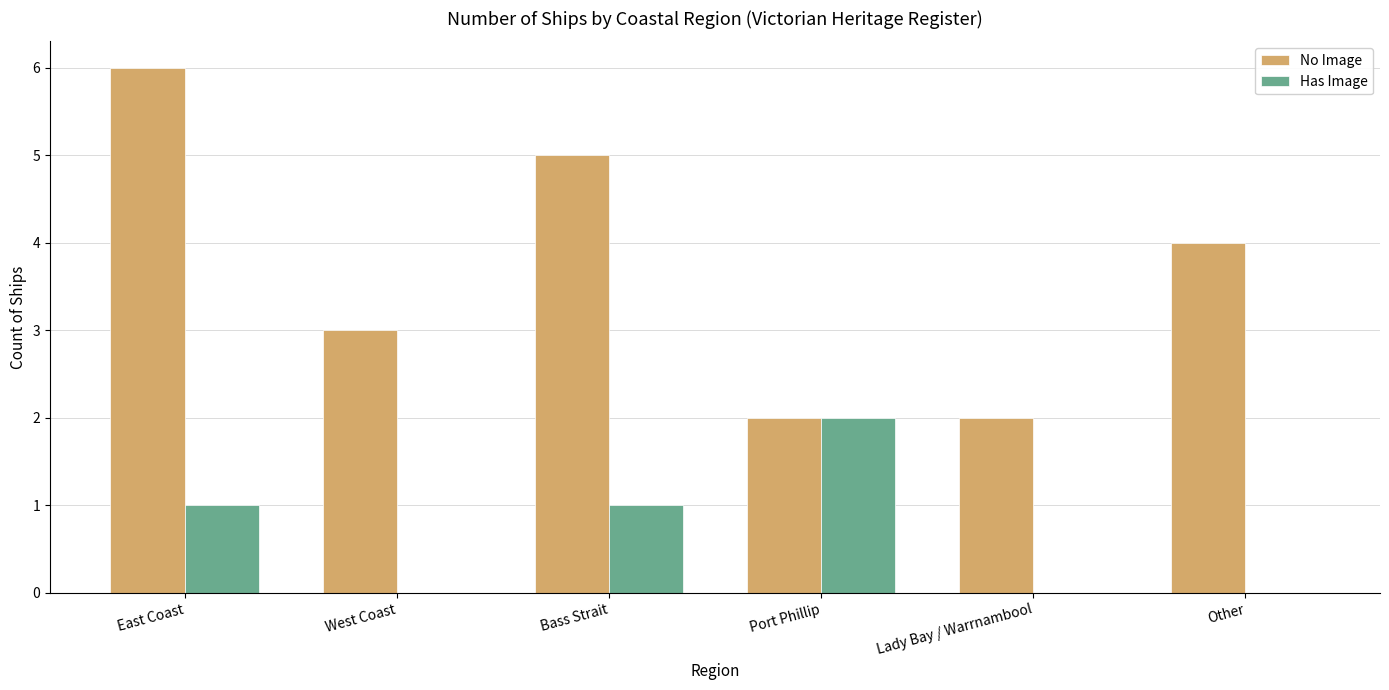

Reading right to left, extract all data points from this chart.

No Image: 4	2	2	5	3	6
Has Image: 0	0	2	1	0	1